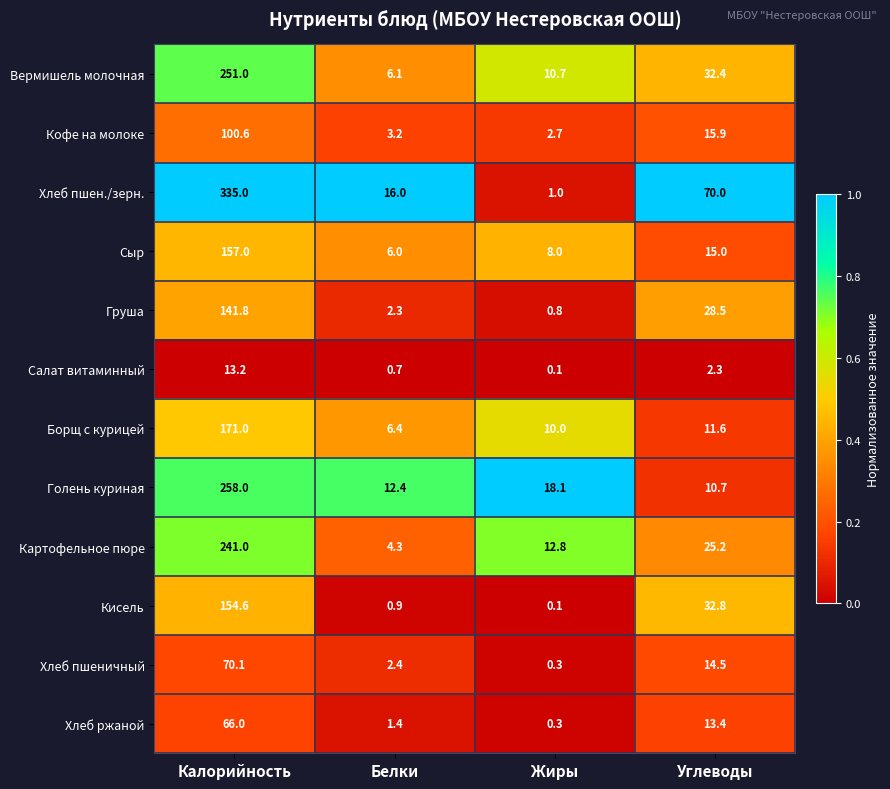

List the series in order of their peak value, lowest first.

Салат витаминный, Хлеб ржаной, Хлеб пшеничный, Кофе на молоке, Груша, Кисель, Сыр, Борщ с курицей, Картофельное пюре, Вермишель молочная, Голень куриная, Хлеб пшен./зерн.